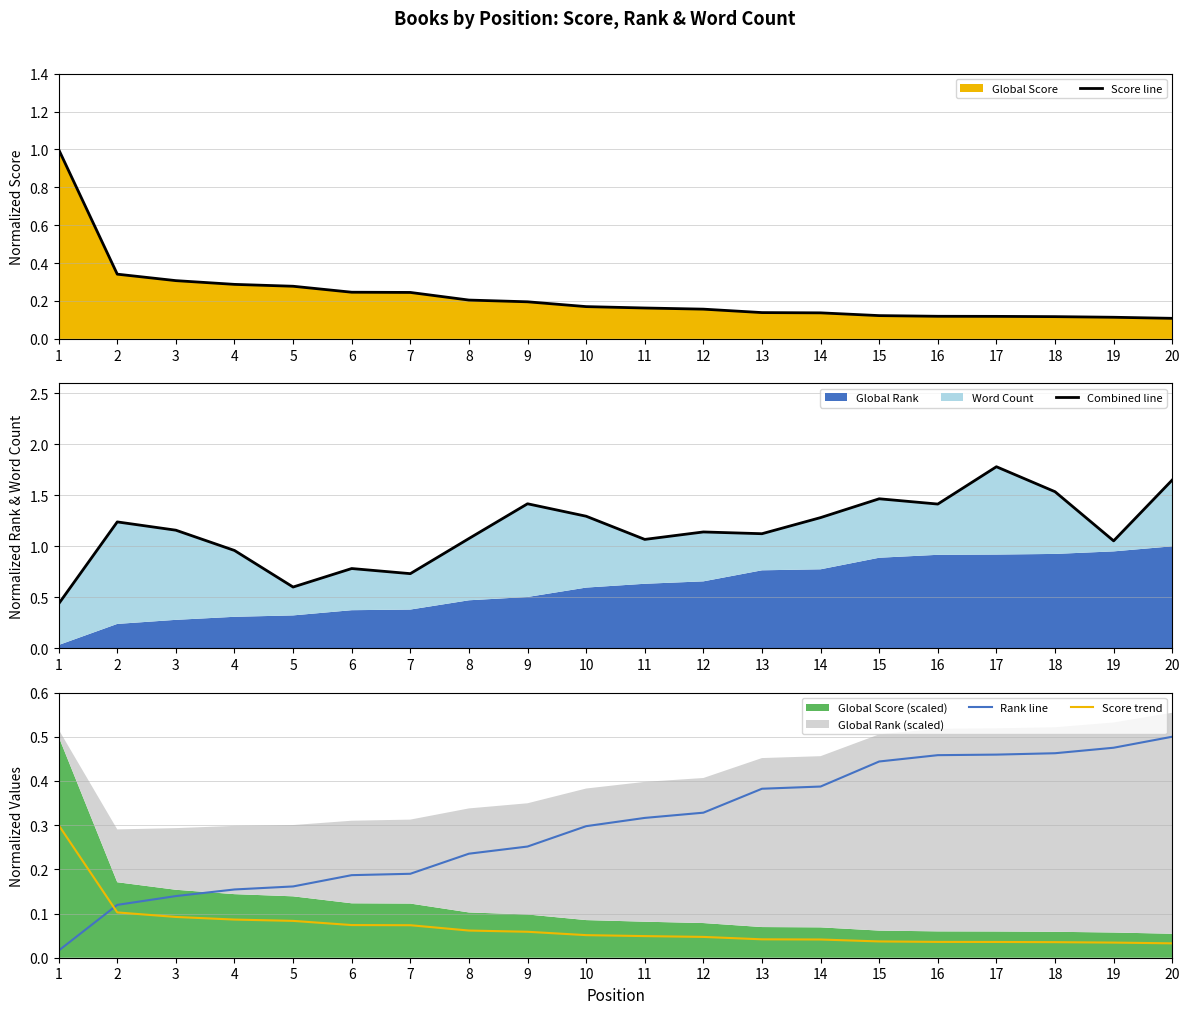

What is the greatest value displayed?

1.8